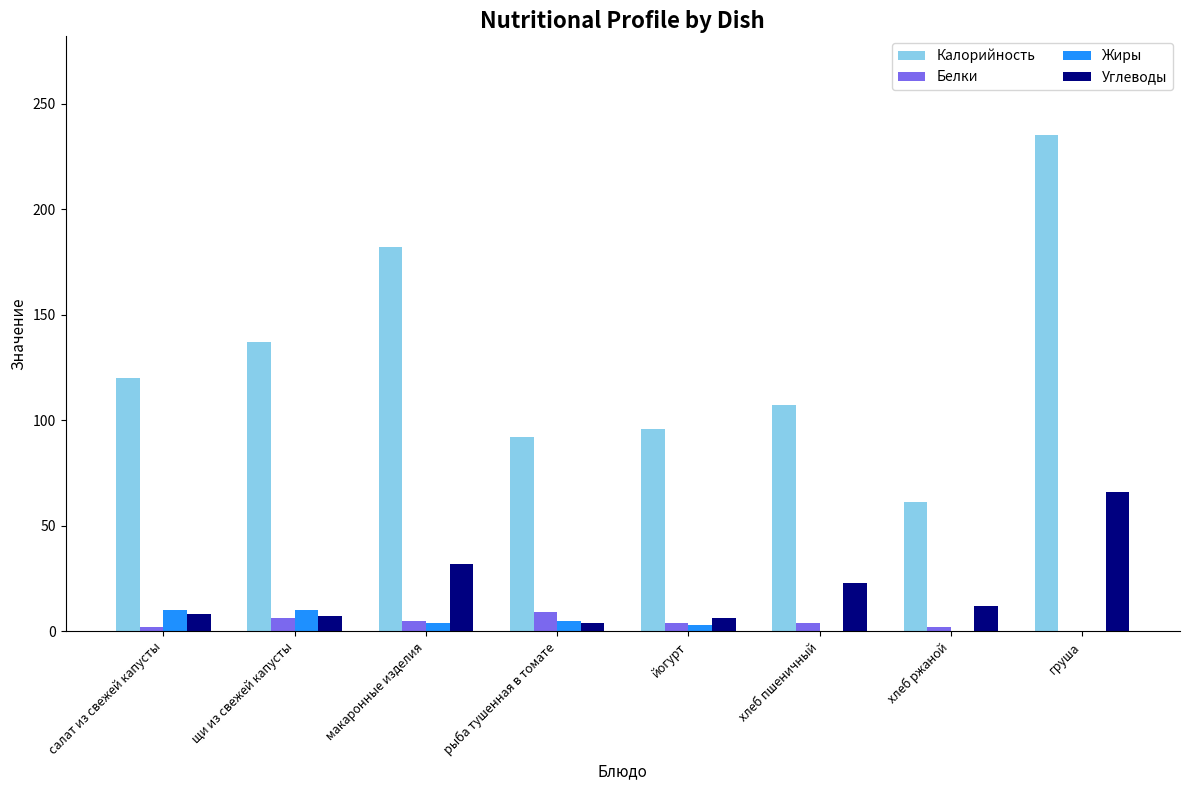

What is the maximum value shown in the chart?

235